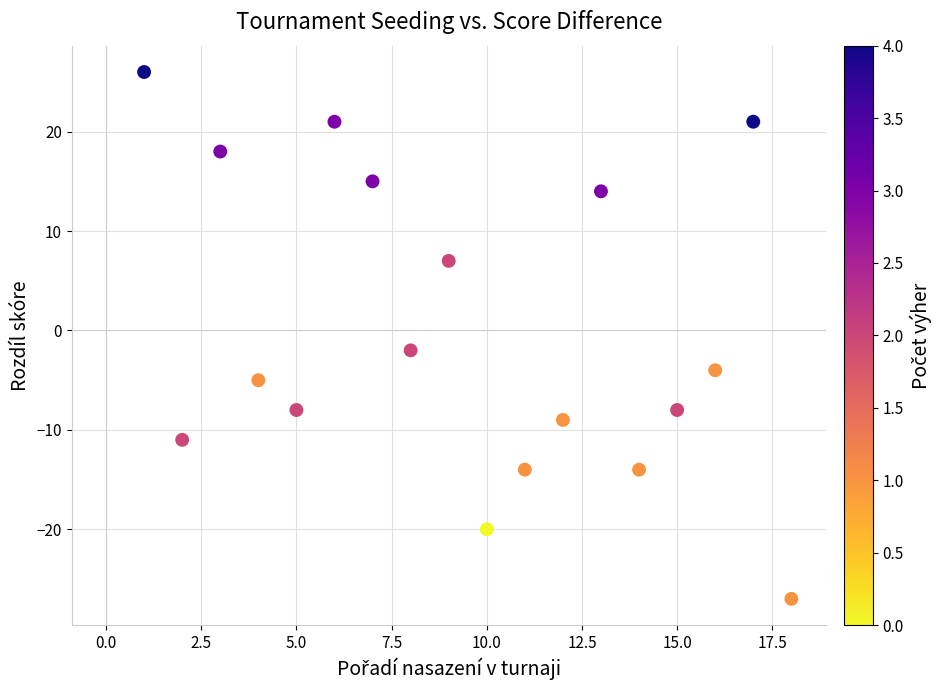

What is the range of X values (max minus min)?

17